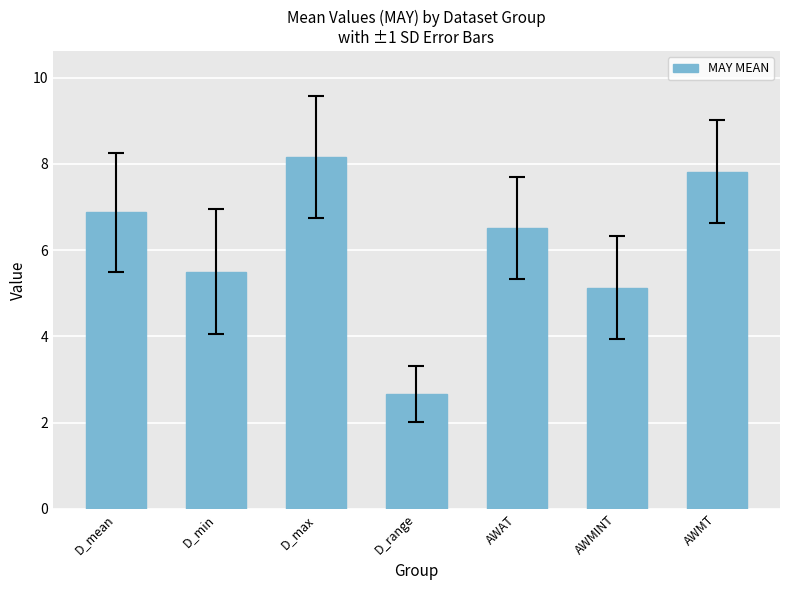

Are the bars grouped side by side (vs. stacked)?

No